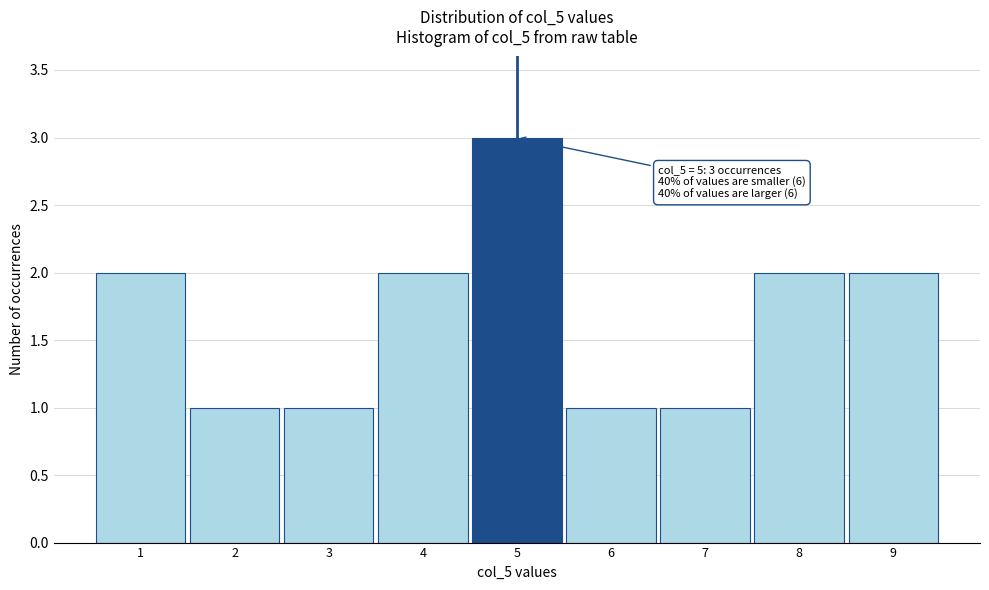

Reading right to left, transcribe all the data shown in this chart.

2	2	1	1	3	2	1	1	2